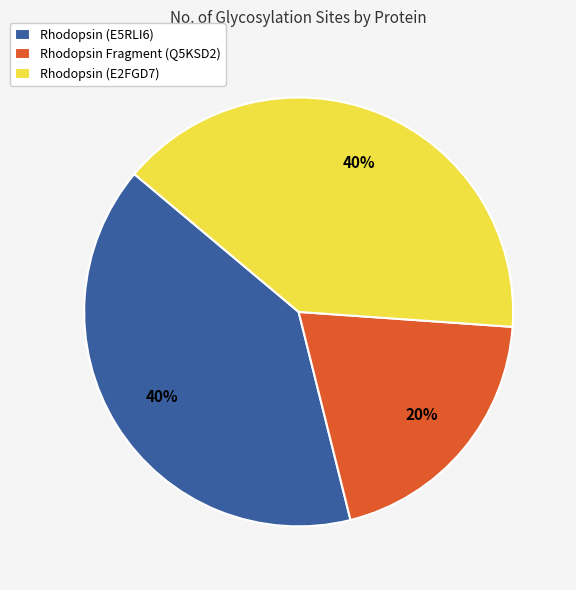

What percentage is the Rhodopsin Fragment (Q5KSD2) slice, to the nearest percent?

20%